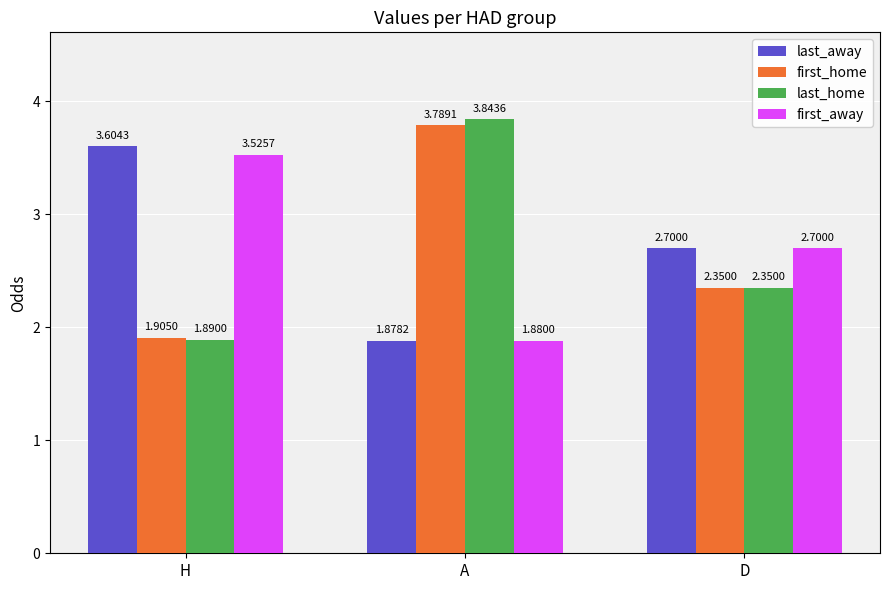

At which label is last_home closest to 2?

H